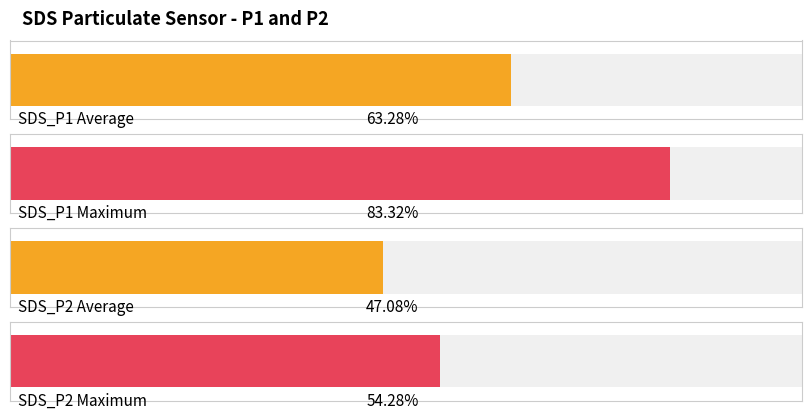

Rank the series at 00:17 from highest to lowest value.

SDS_P1, SDS_P2